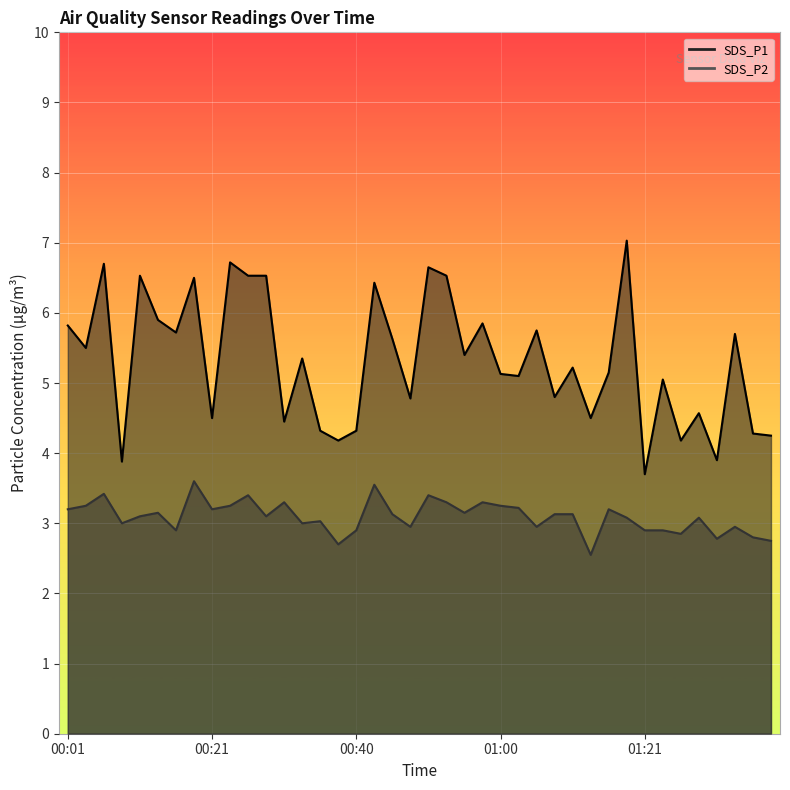

What is the total value across all series at 00:45?

8.8